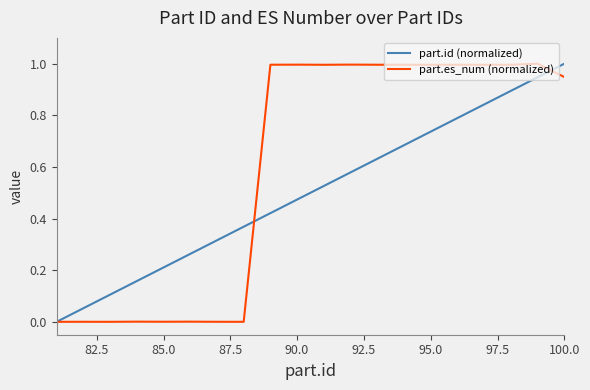

What is the highest value of the part.es_num (normalized) series?

1.0